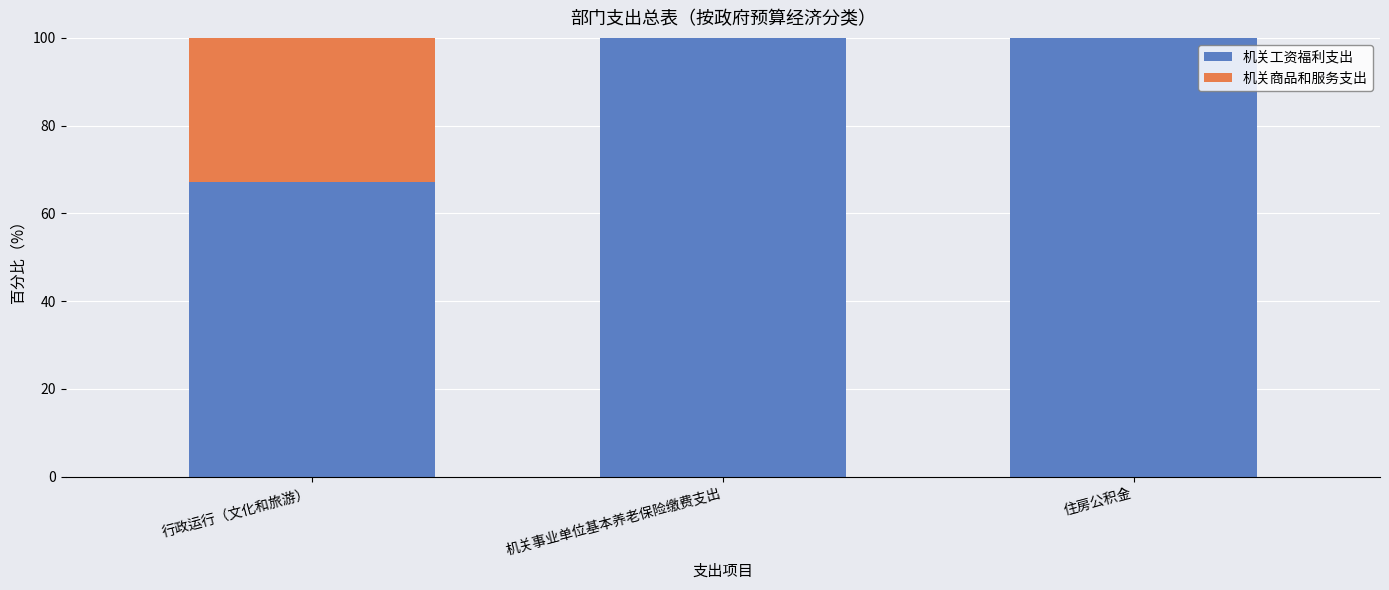

What is the highest value of the 机关工资福利支出 series?

100.0